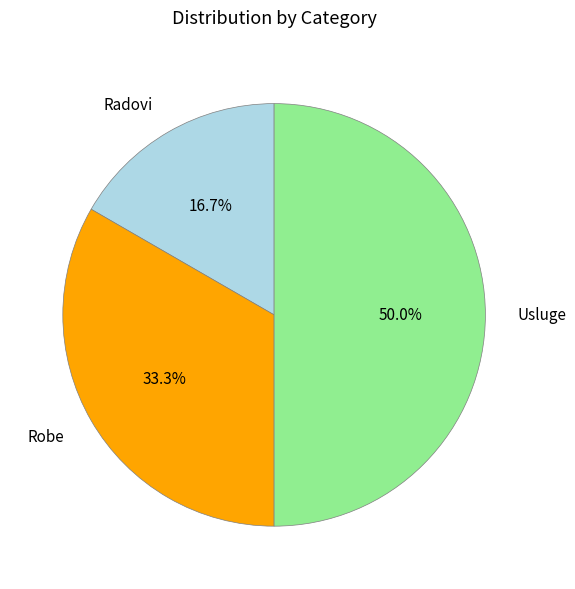

Between Radovi and Usluge, which is larger?

Usluge